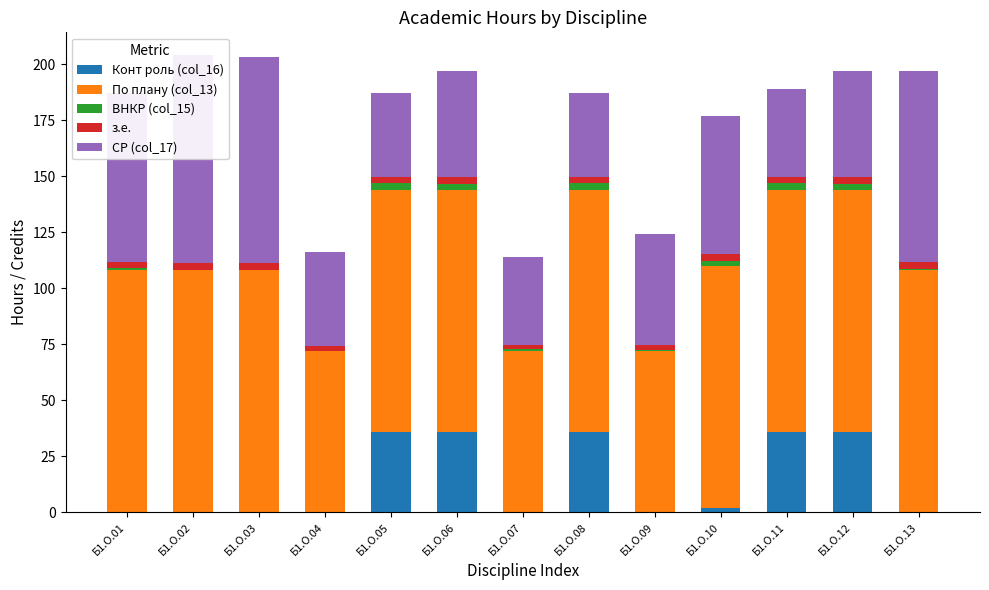

Where is Конт роль (col_16) nearest to the value 17?

Б1.О.10